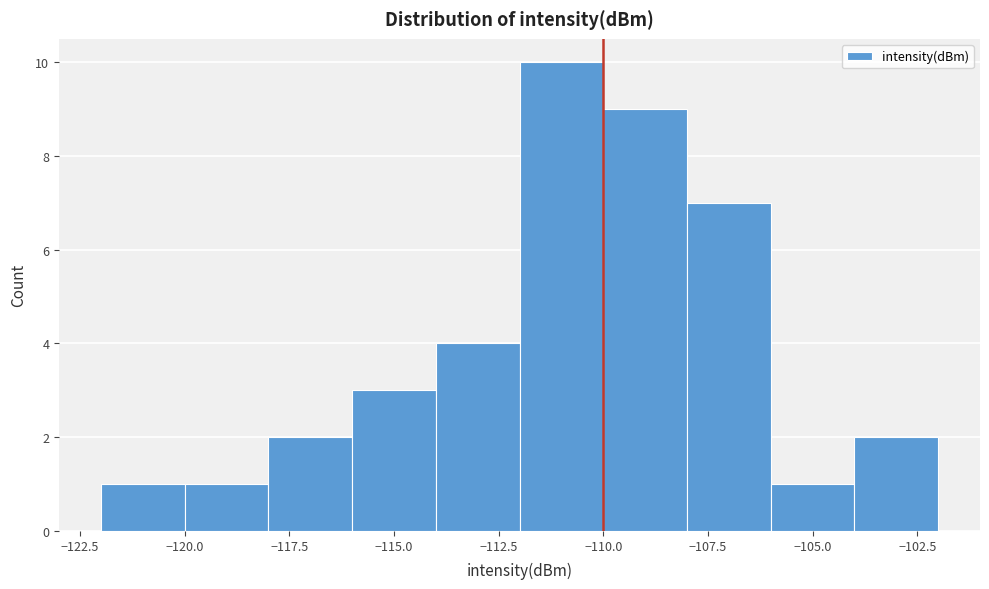

Which range on the x-axis has the tallest bar?

-112 to -110